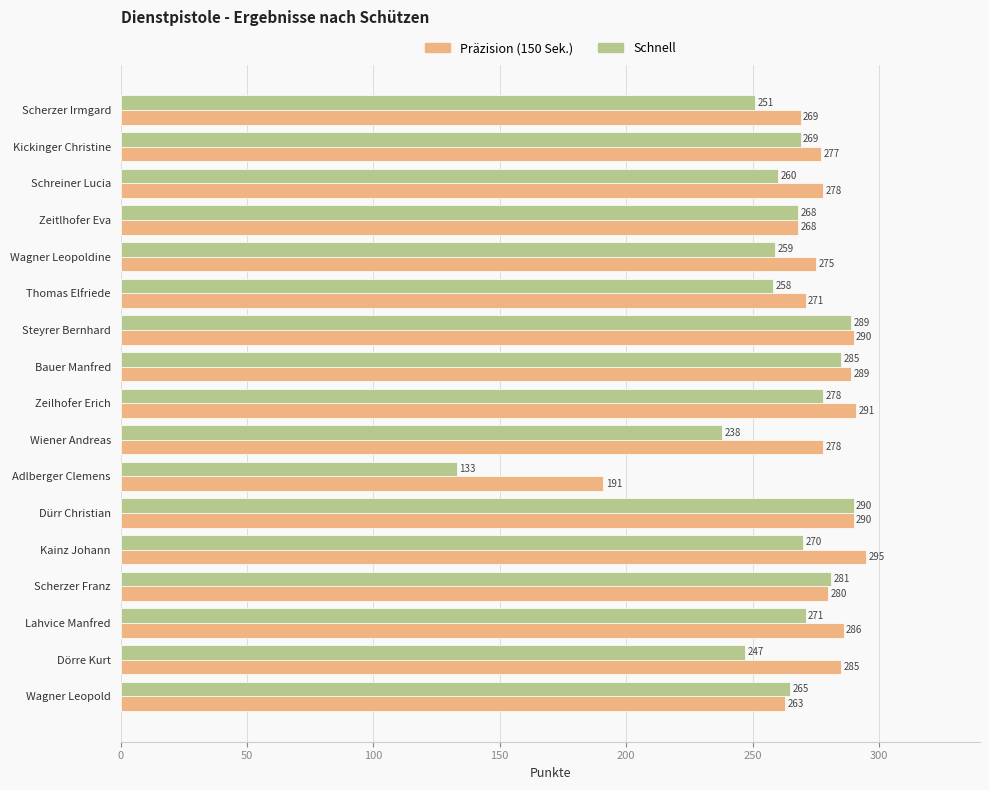

What is the total value across all series at Dörre Kurt?

532